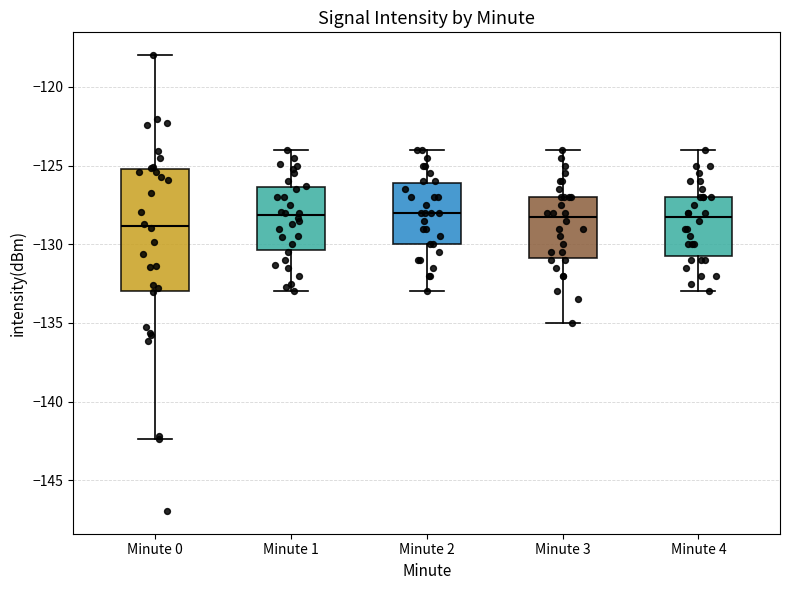

Which box is the tallest, from its lower edge to its upper edge?

Minute 0